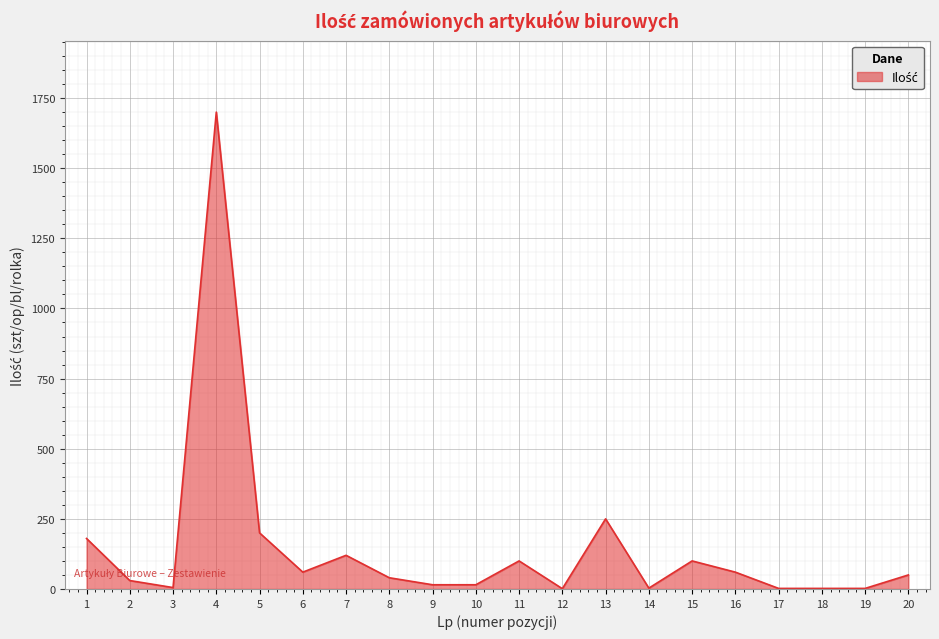

True or false: the data shows 5 at 3.

True